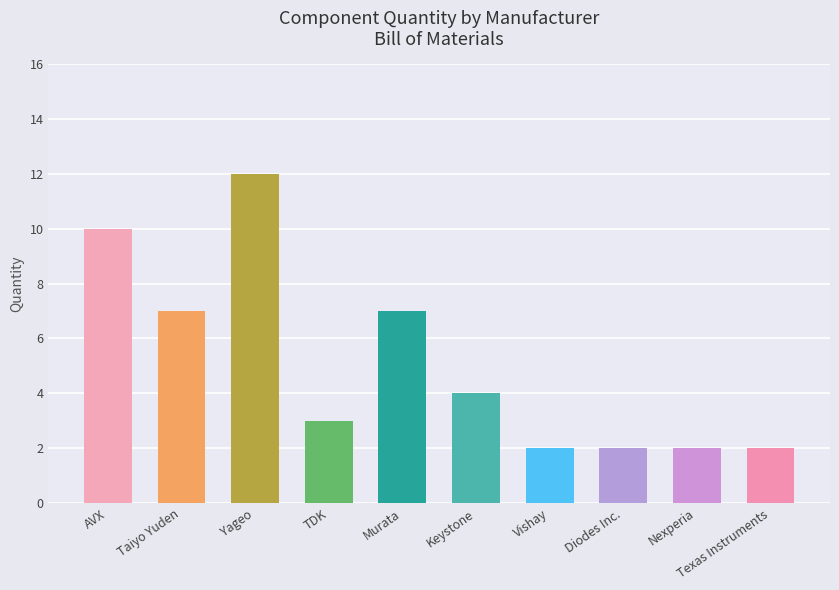

What is the sum of all values?

51